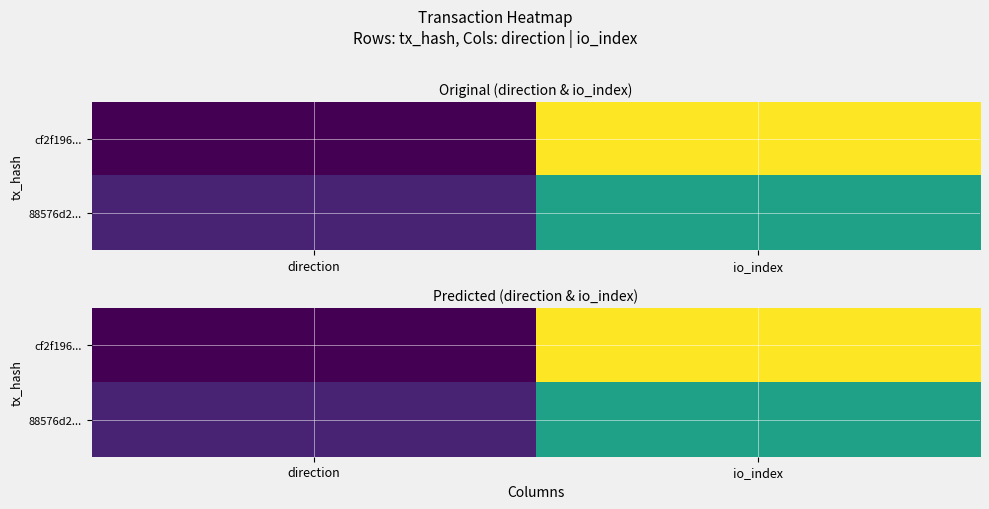

How many cf2f196... values are between -1 and 20?

2